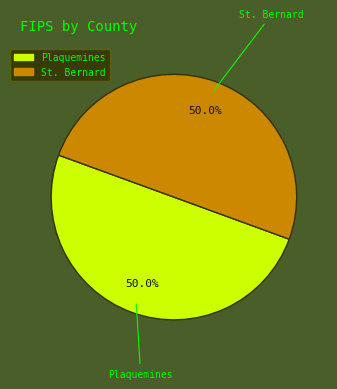

What portion of the pie excludes St. Bernard?

50.0%